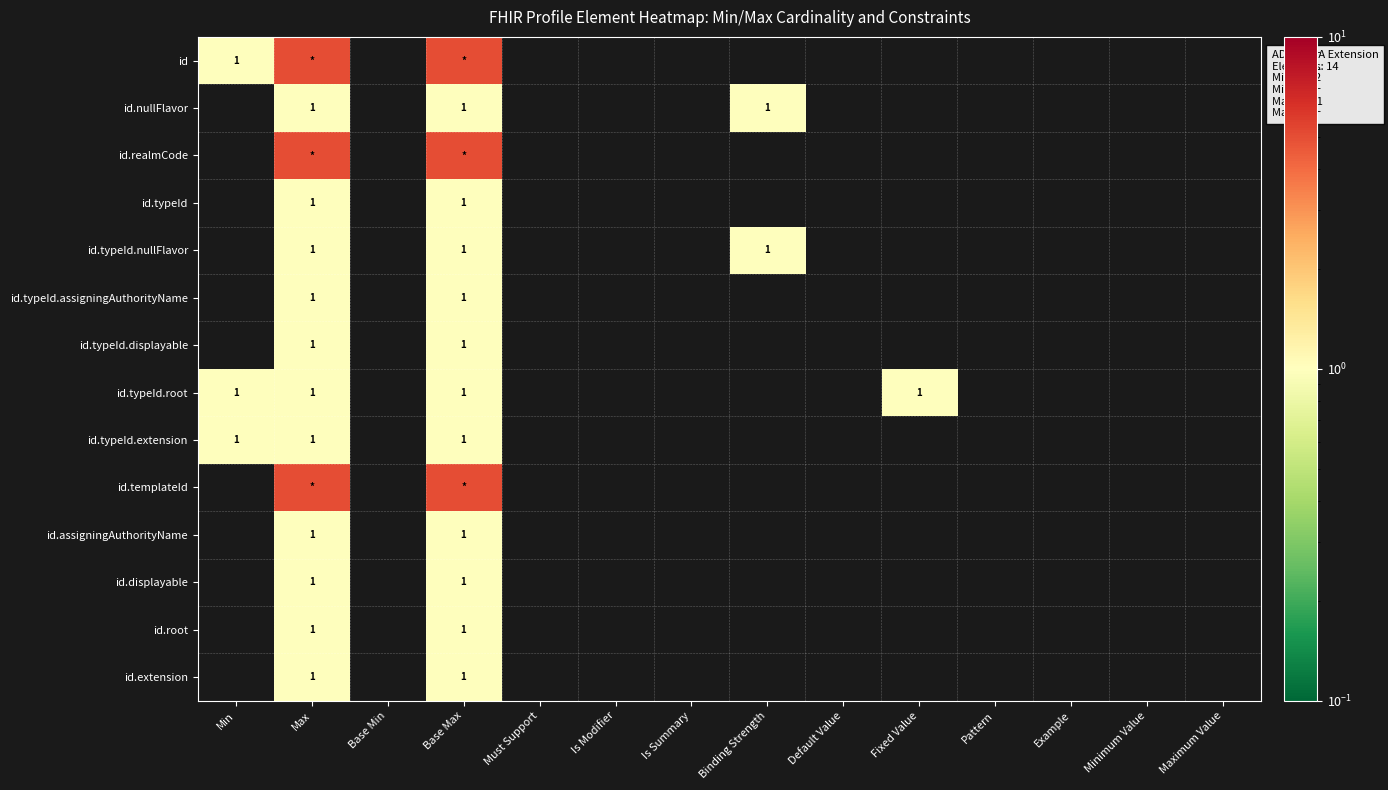

What is the spread (max minus min) of values at Base Max?

4